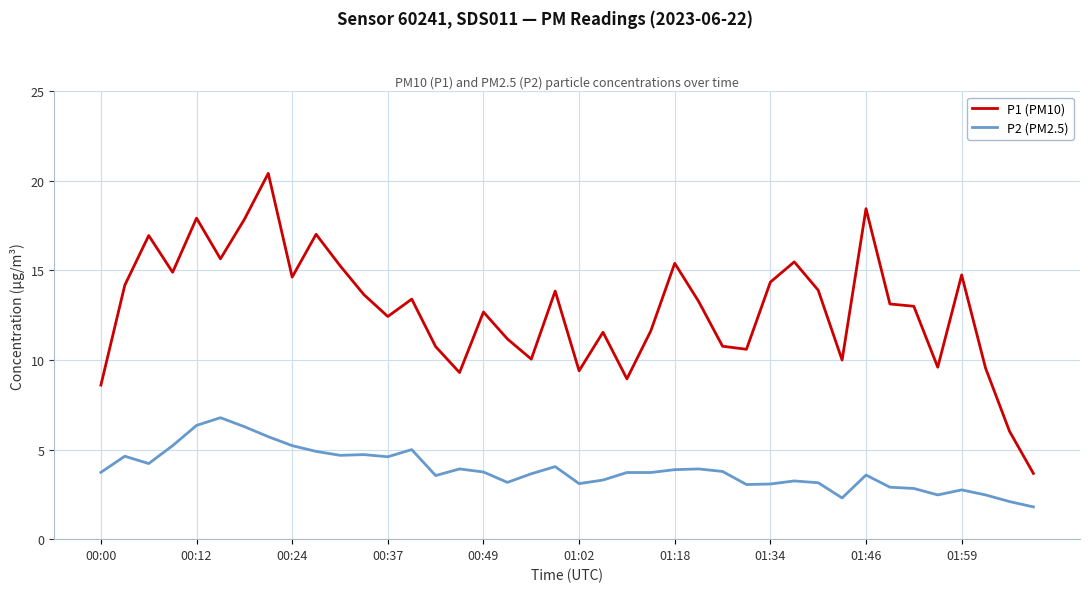

Rank the series by their maximum value, from lowest to highest.

P2 (PM2.5), P1 (PM10)